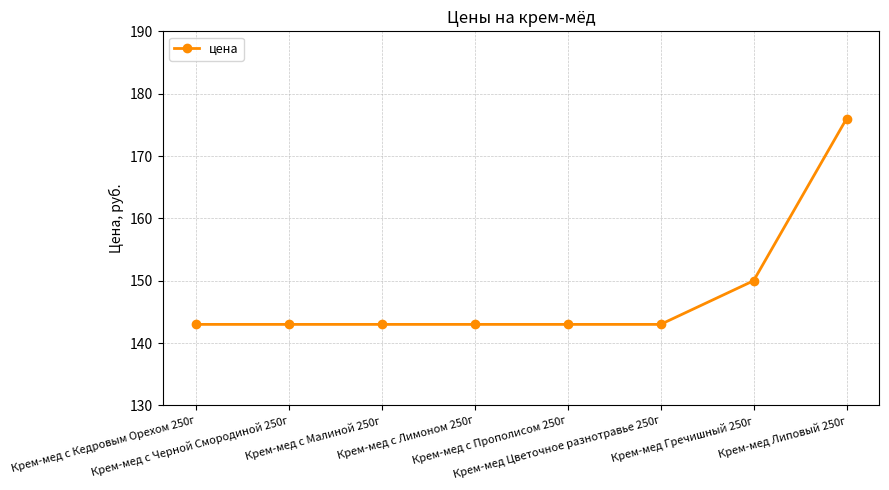

Which label corresponds to the largest value in the chart?

Крем-мед Липовый 250г